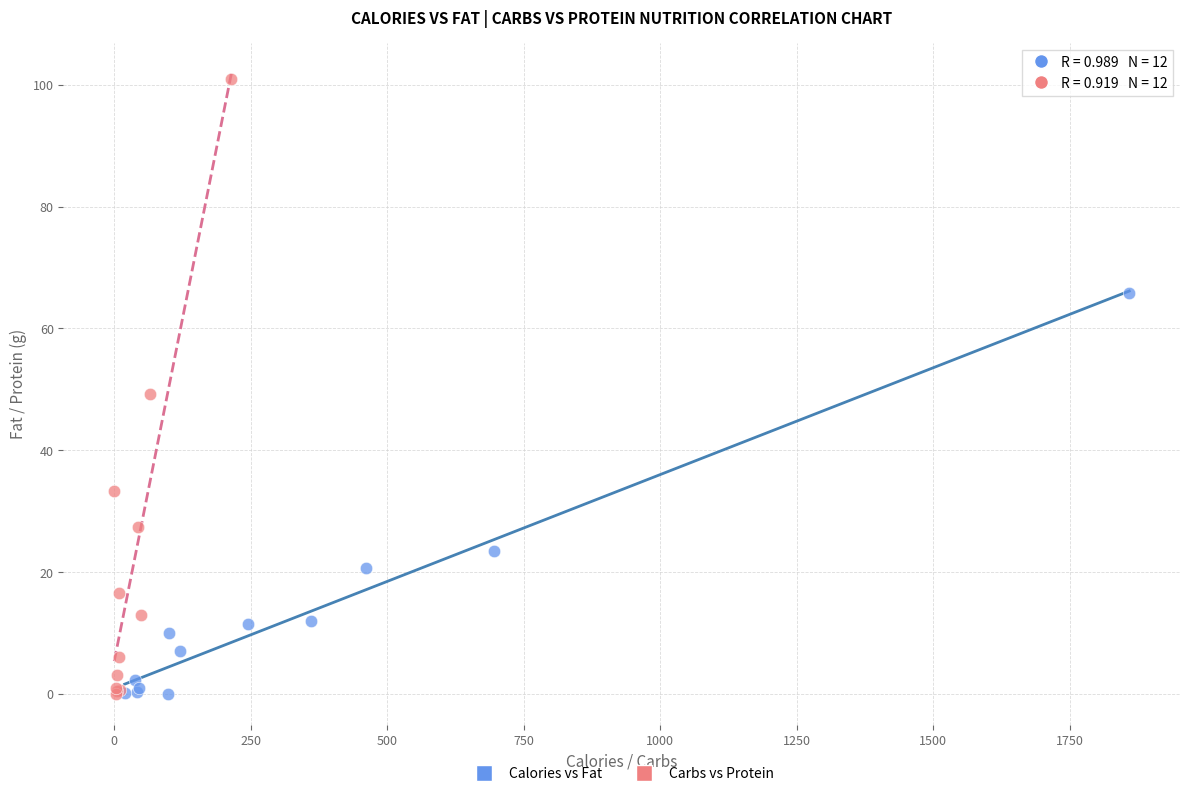

Which series contains the highest Y value?

Carbs vs Protein